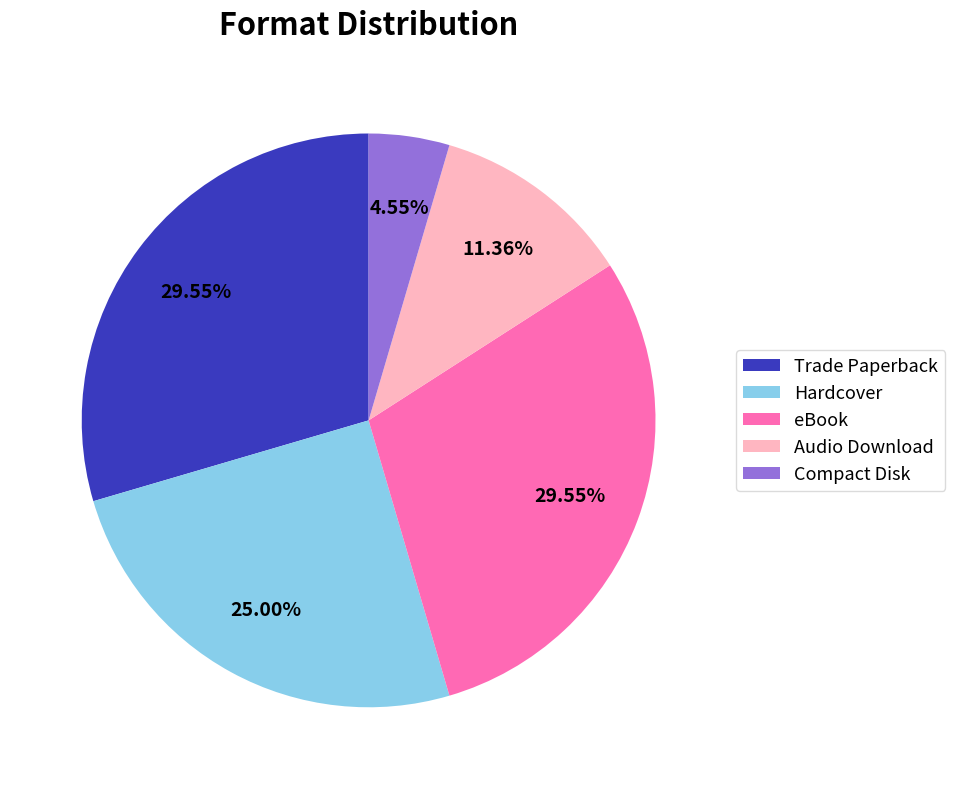

What is the ratio of the value at Hardcover to the value at Trade Paperback?

0.8